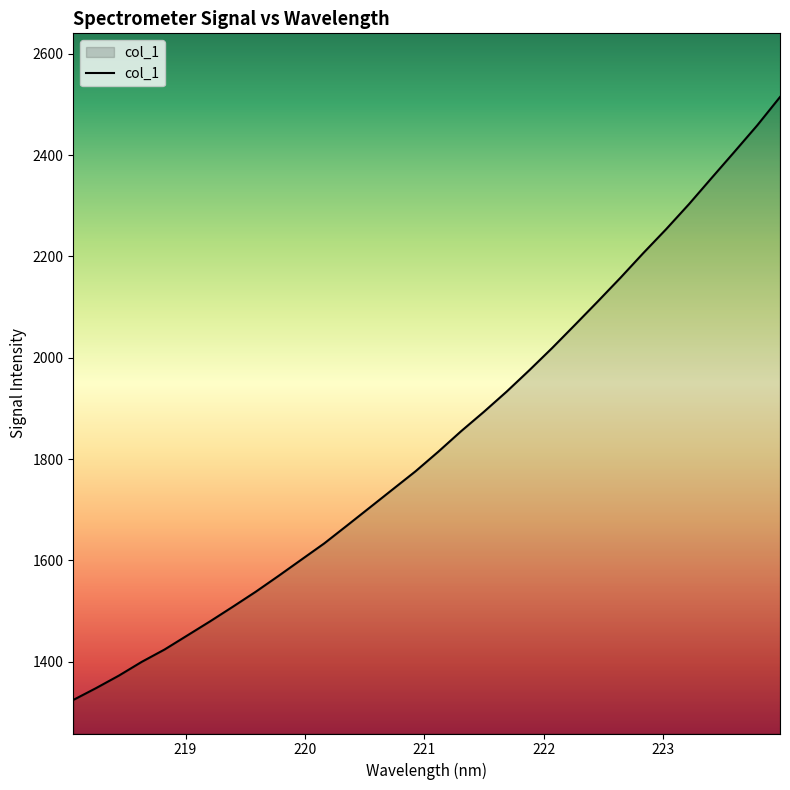

What is the difference between the maximum and minimum values?

1190.3